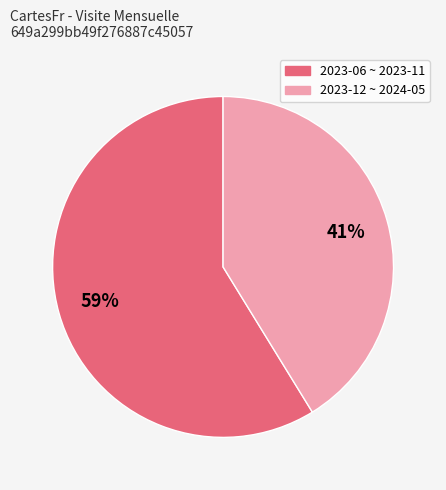

To the nearest percent, what is the average slice percentage?

50%